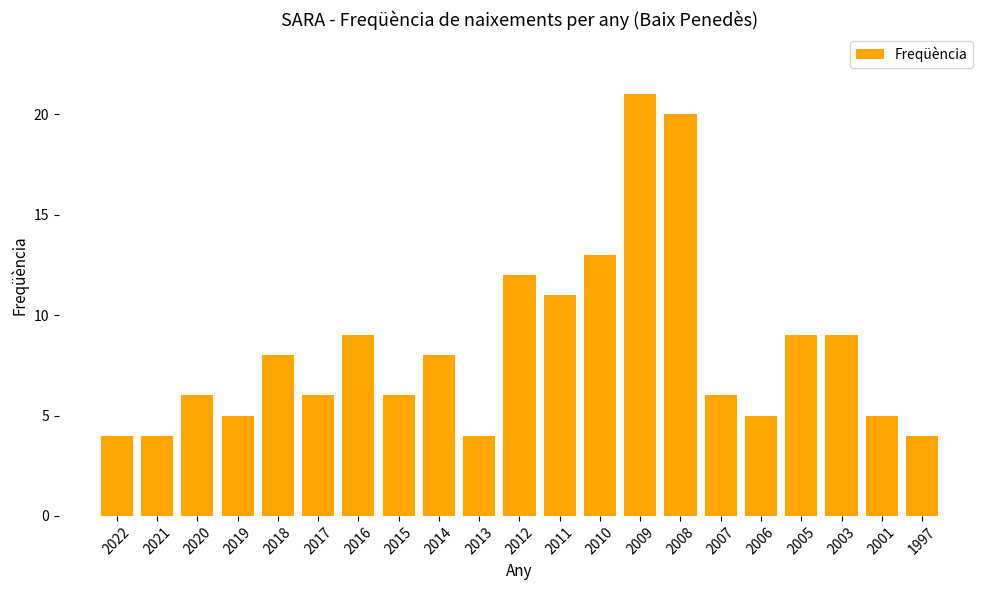

How many categories are shown in the chart?

21